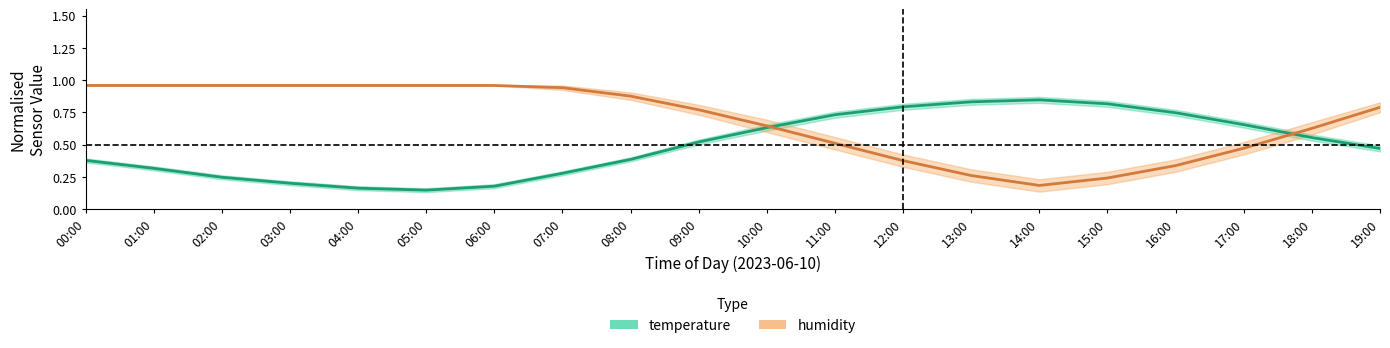

Between 00:00 and 12:00, which series saw the biggest shift?

humidity